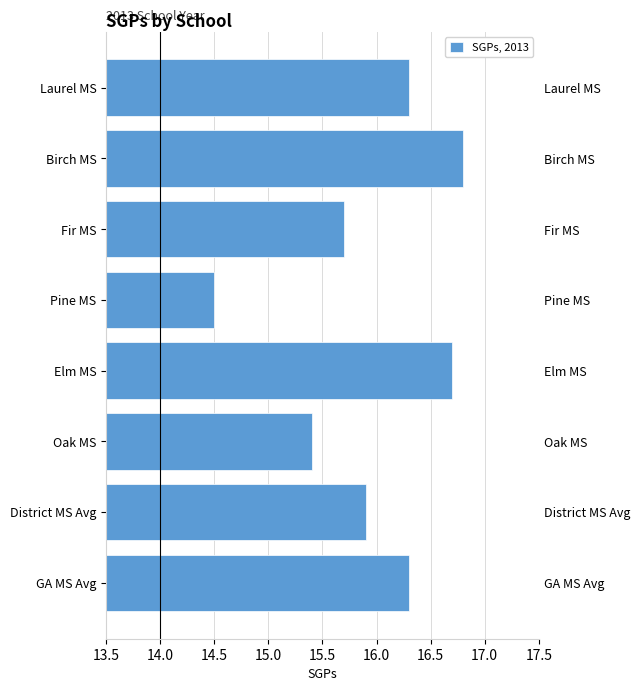

What is the minimum value shown in the chart?

14.5